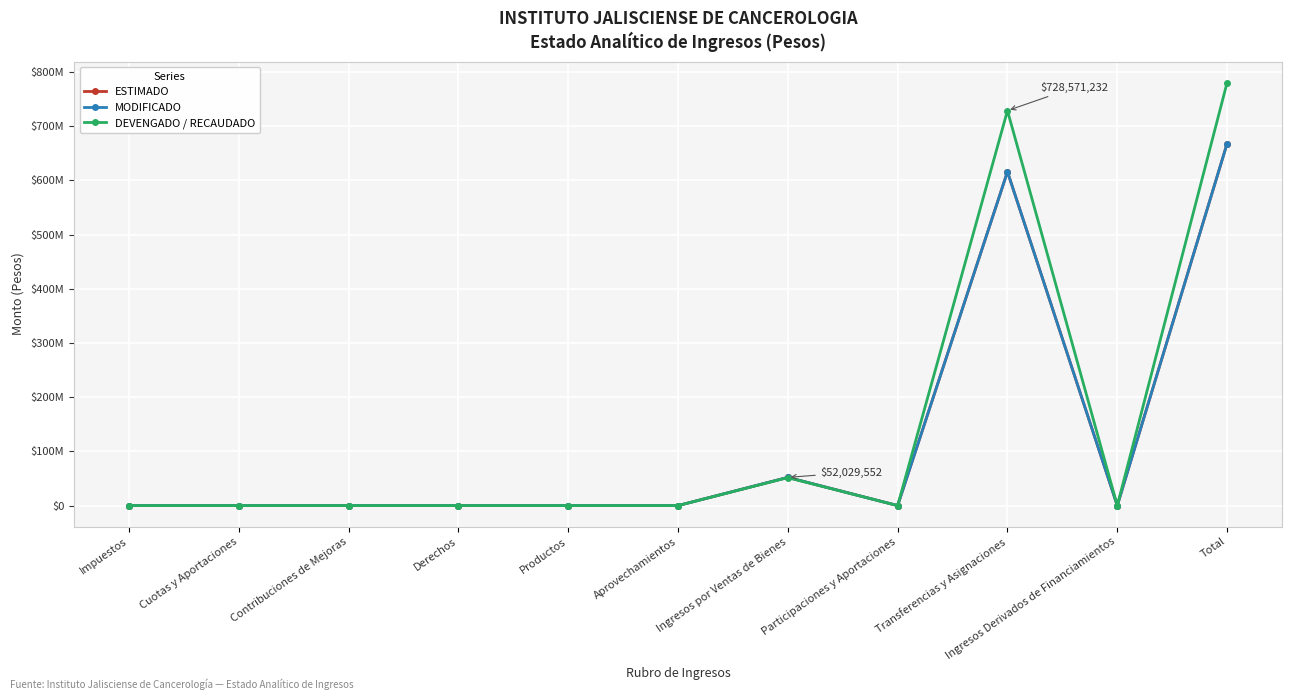

Is this an area chart (filled region under the line)?

No